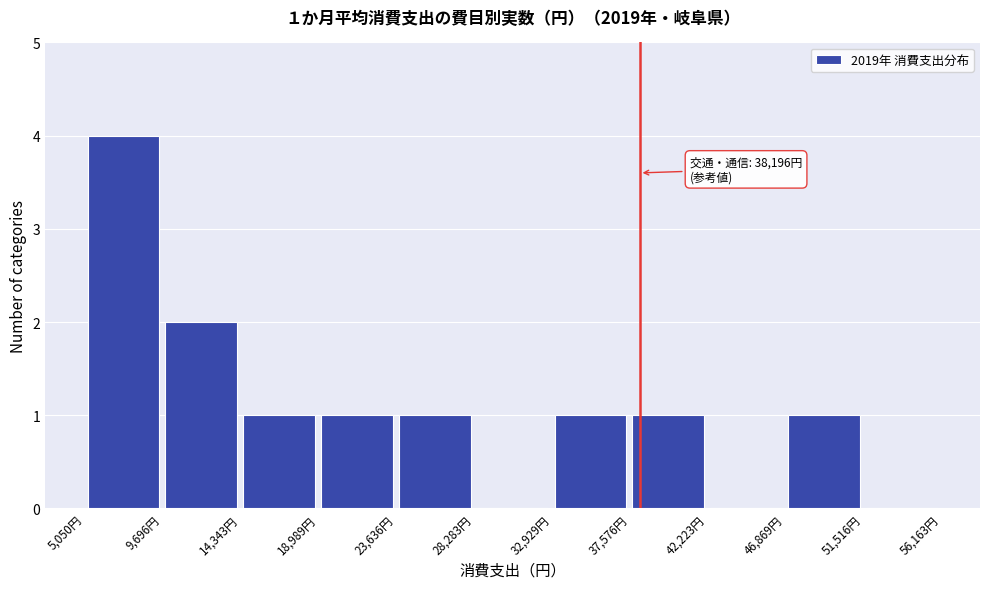

Over which range of the x-axis is the bar tallest?

5000 to 9500